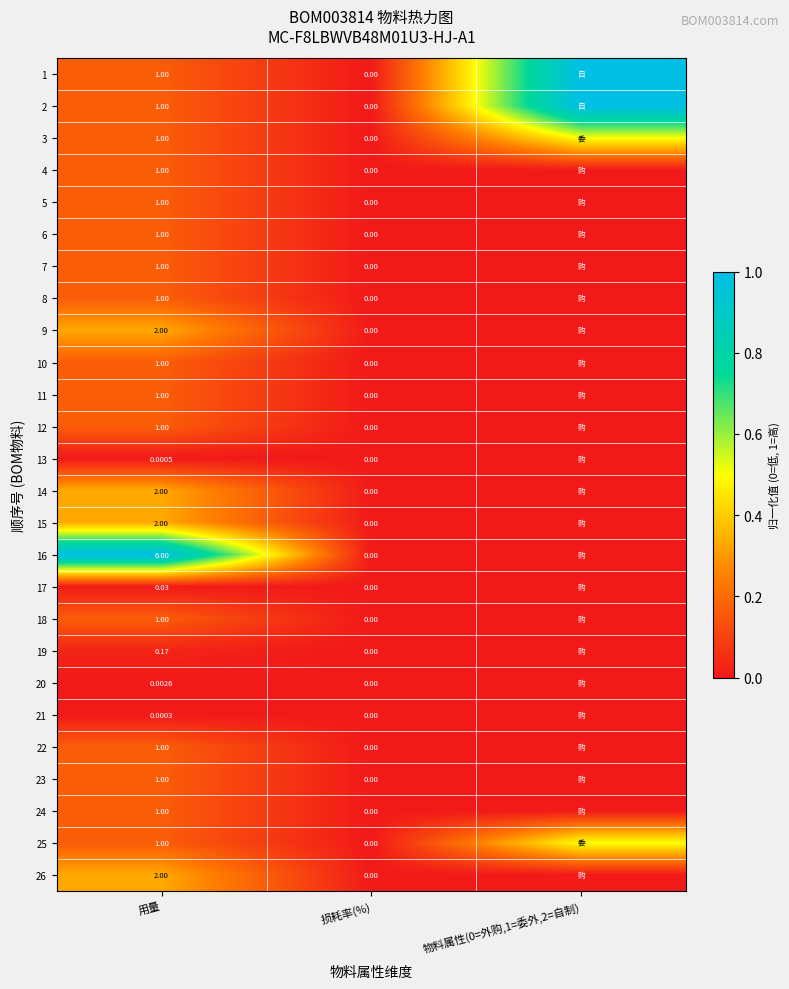

At which category is the sum across all series the highest?

用量